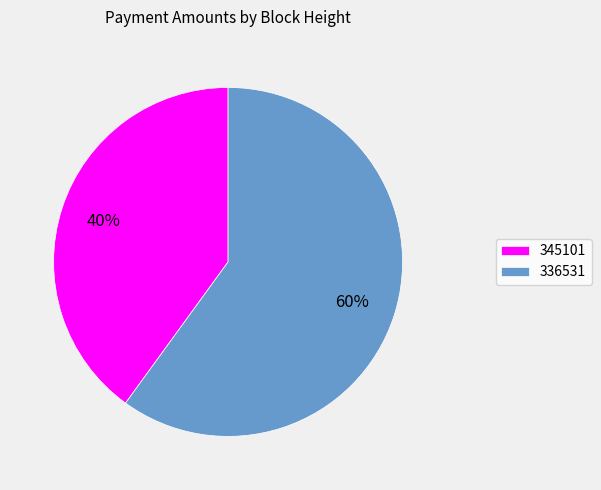

What is the largest slice in the pie chart?

336531